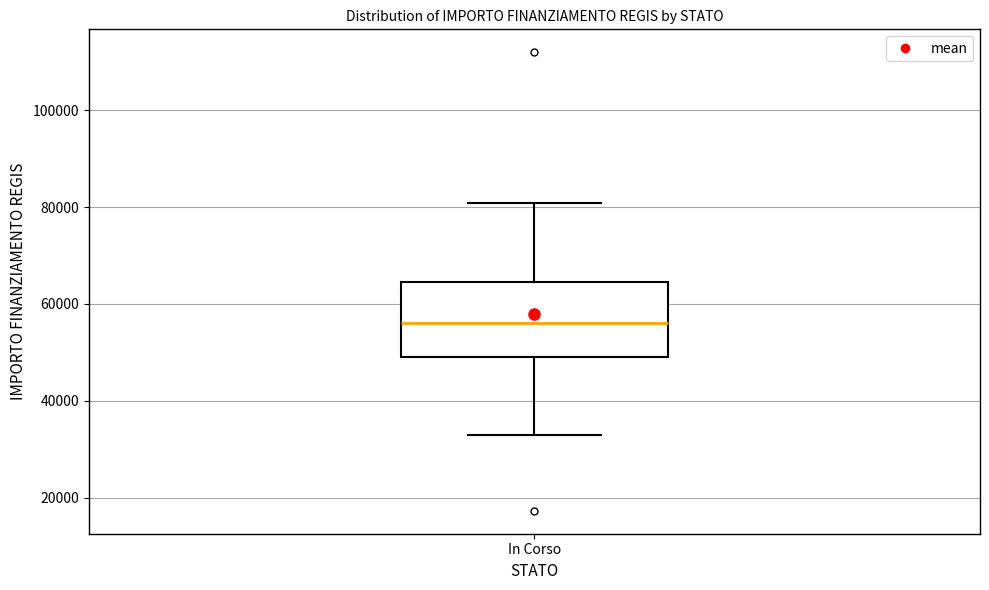

Read this box plot against the y-axis: the position of the median line, the range covered by the box, and the ends of both whiskers. The values are not printed on the chart, so give them approximately, as read against the axis.

median 56000, box 50000 to 64000, whiskers 32000 to 80000